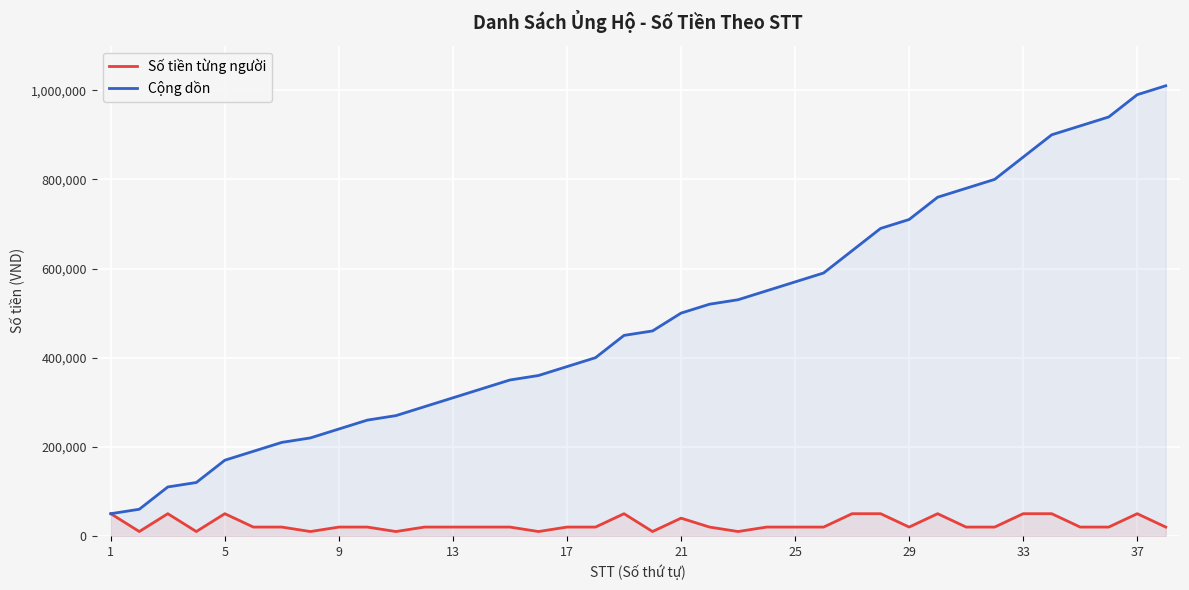

How many interior local peaks does the Số tiền từng người series have?

6